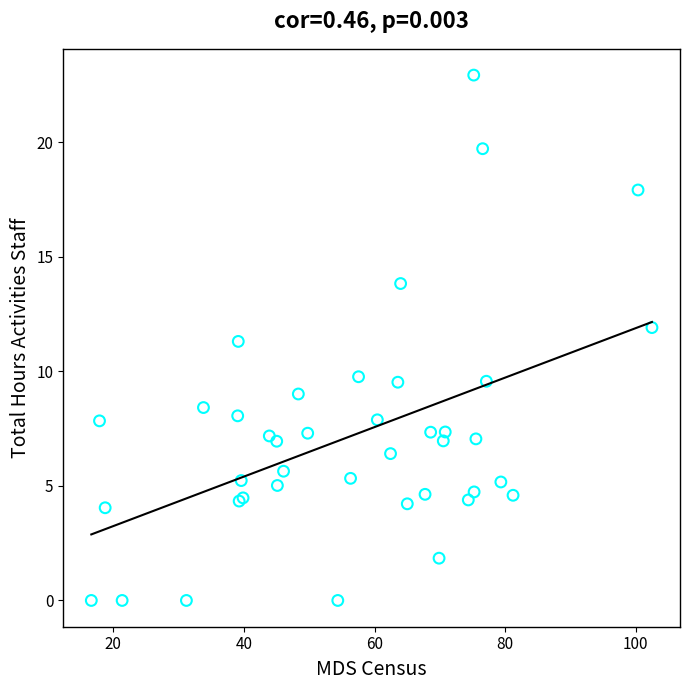

What Y value in the scatter plot is closest to 11?

11.3